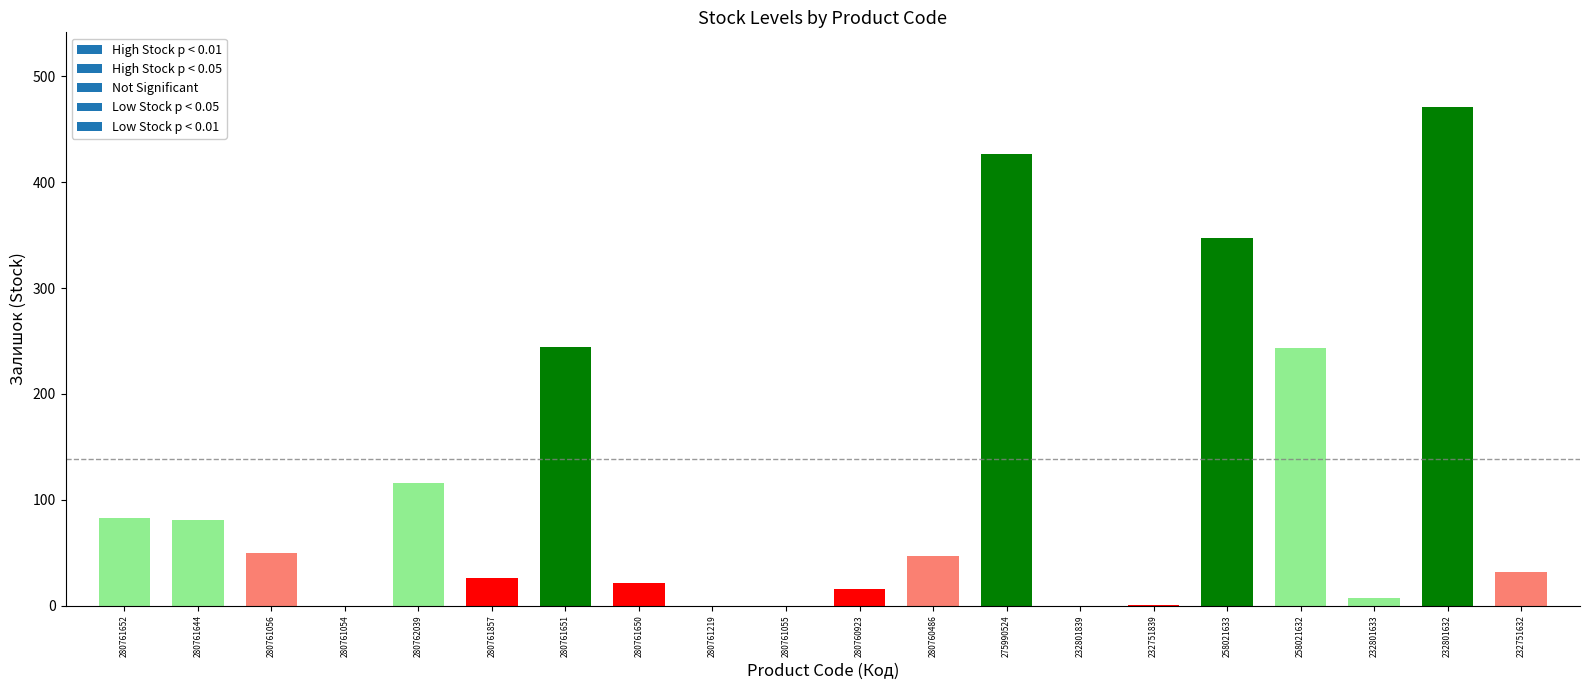

Count the number of data series in this chart.

1